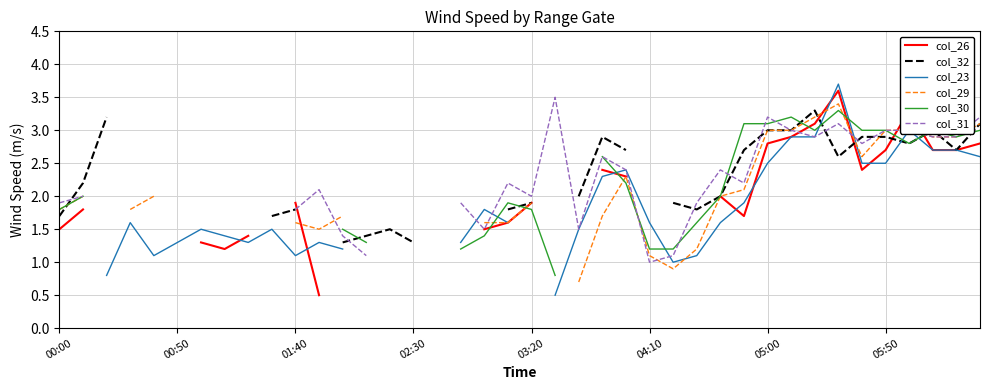

At how many categories does at least one series exceed 3?

9